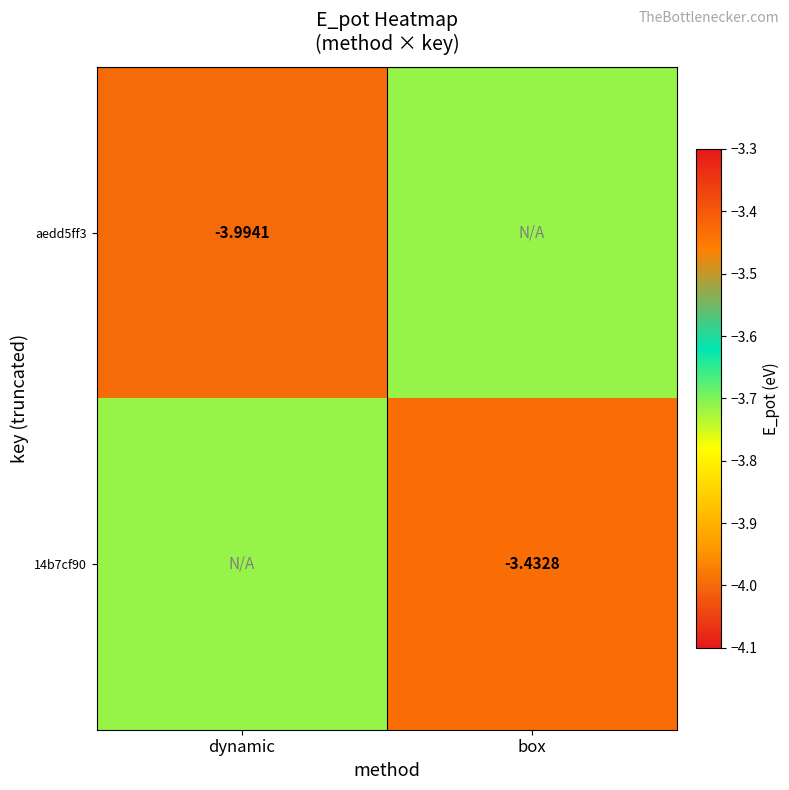

What is the maximum value shown in the chart?

-3.4